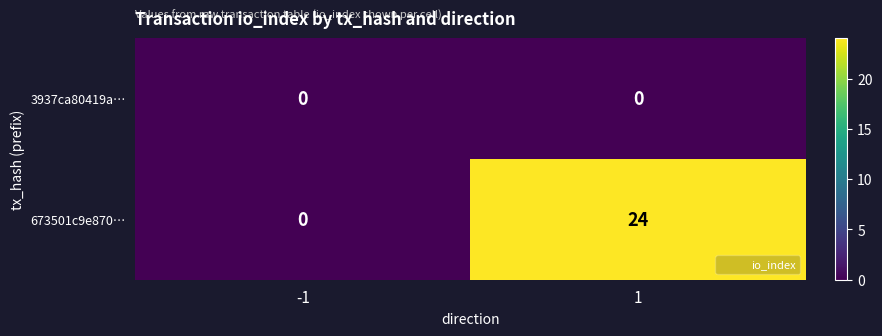

What is the greatest value displayed?

24